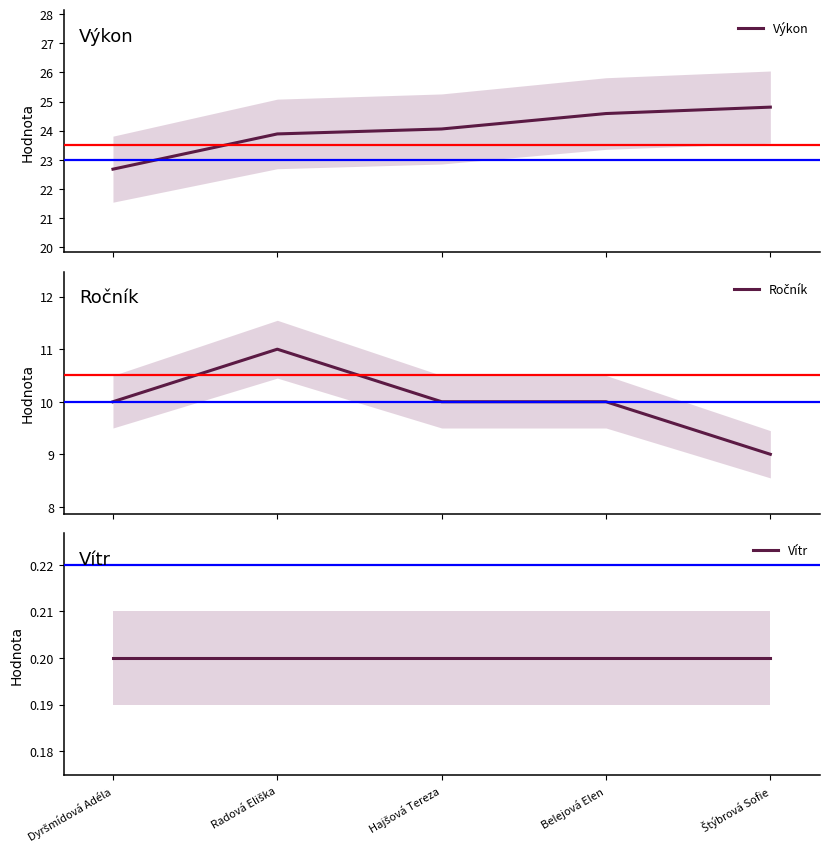

The Vítr series shows 0.2 at Radová Eliška. True or false?

True